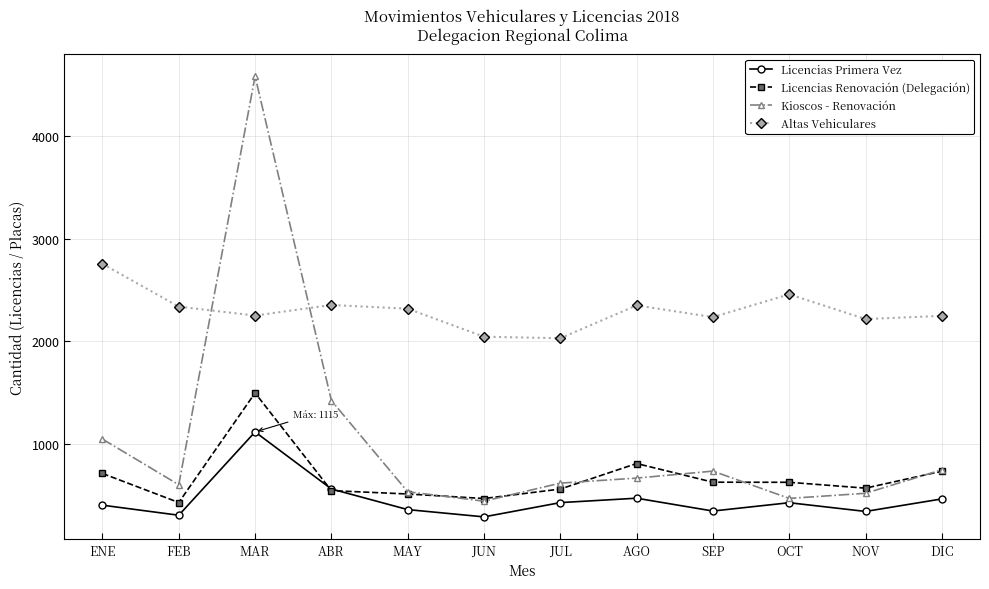

What is the difference between the Licencias Renovación (Delegación) values at MAY and ENE?

200